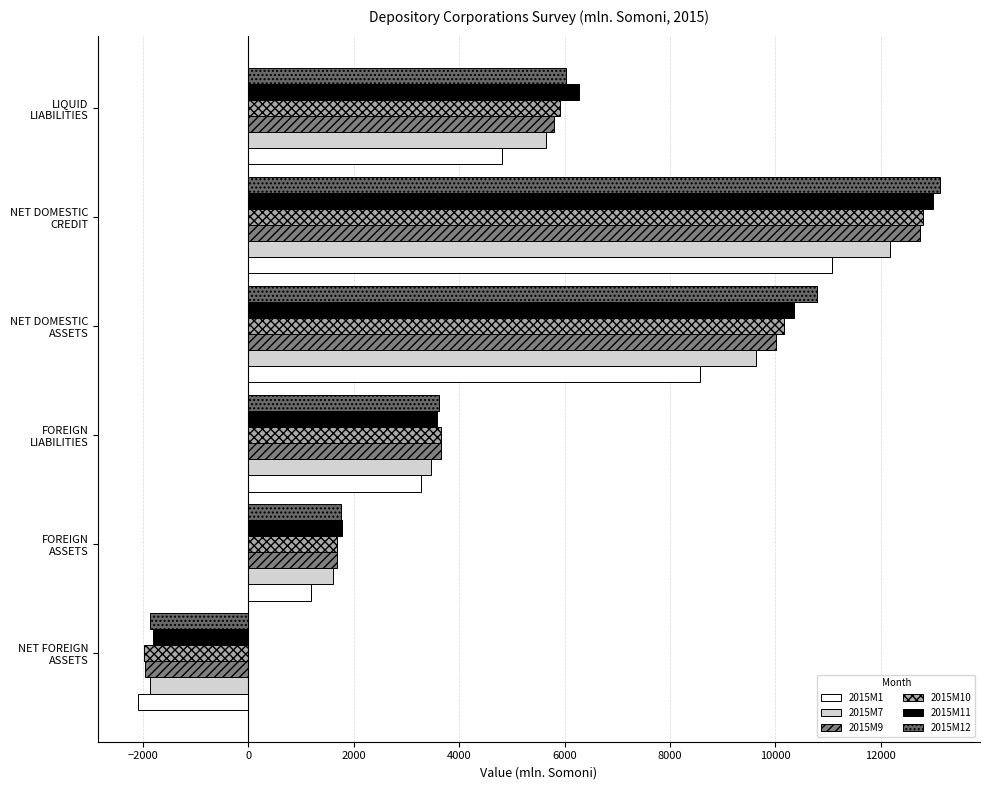

Where is 2015M1 nearest to the value 4487?

LIQUID
LIABILITIES